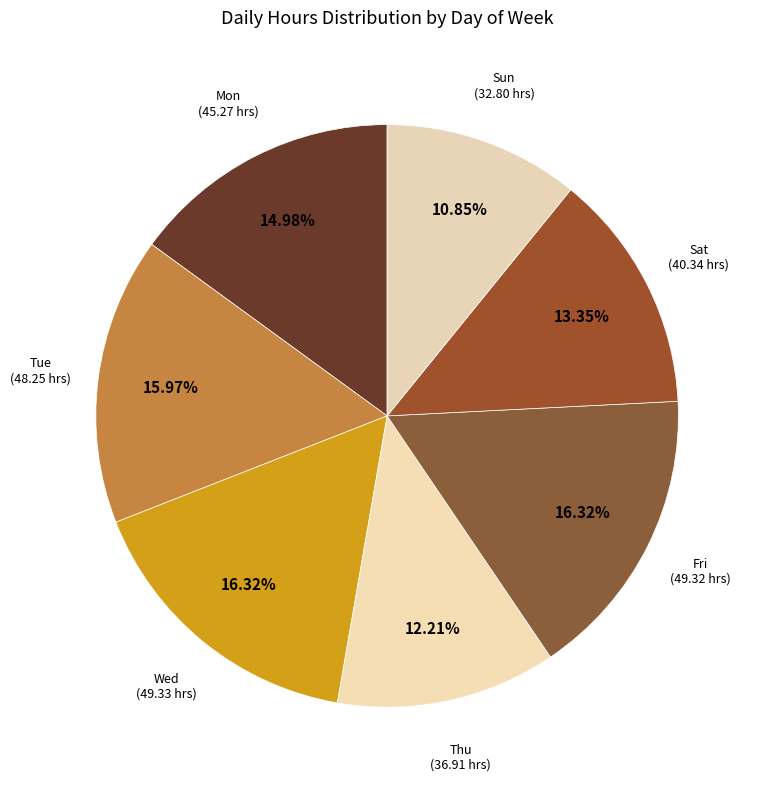

To the nearest percent, what is the difference between the largest and smallest slice percentages?

5%